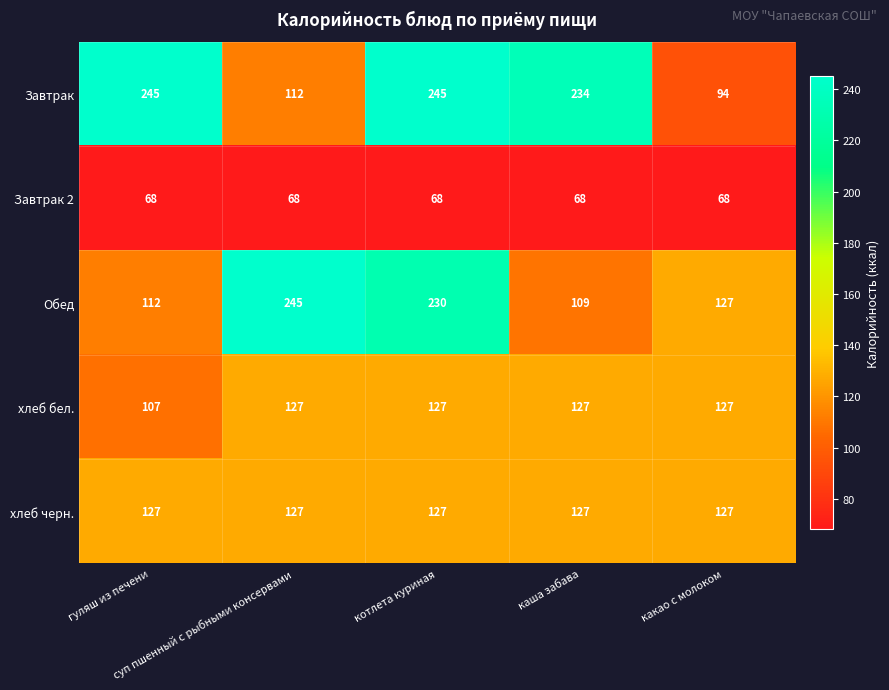

What is the sum of all хлеб черн. values?

635